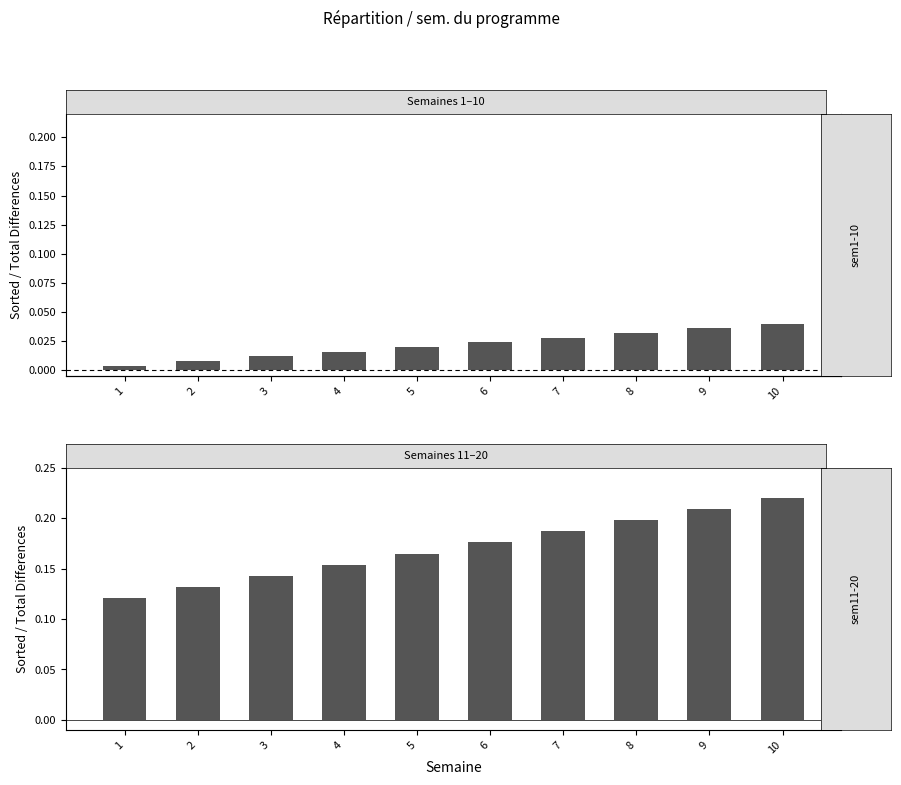

At which label is sem 11-20 closest to 0?

1